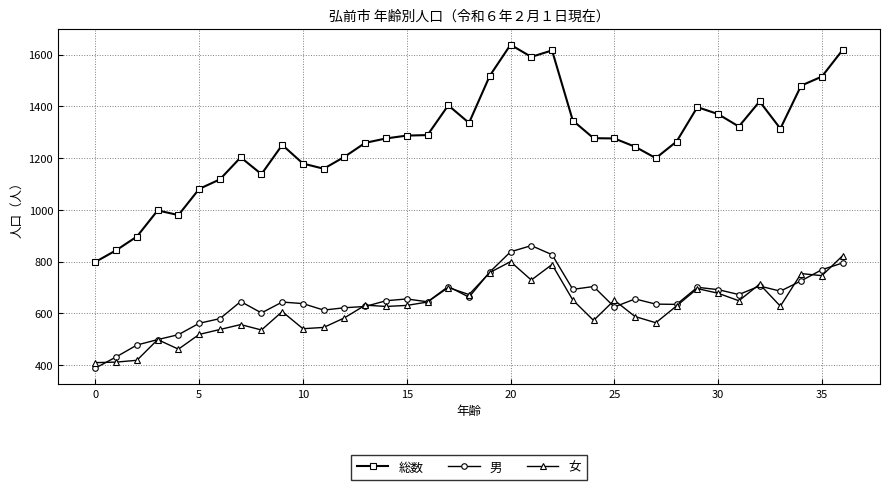

What is the difference between the second highest and second lowest values in the 男 series?

406